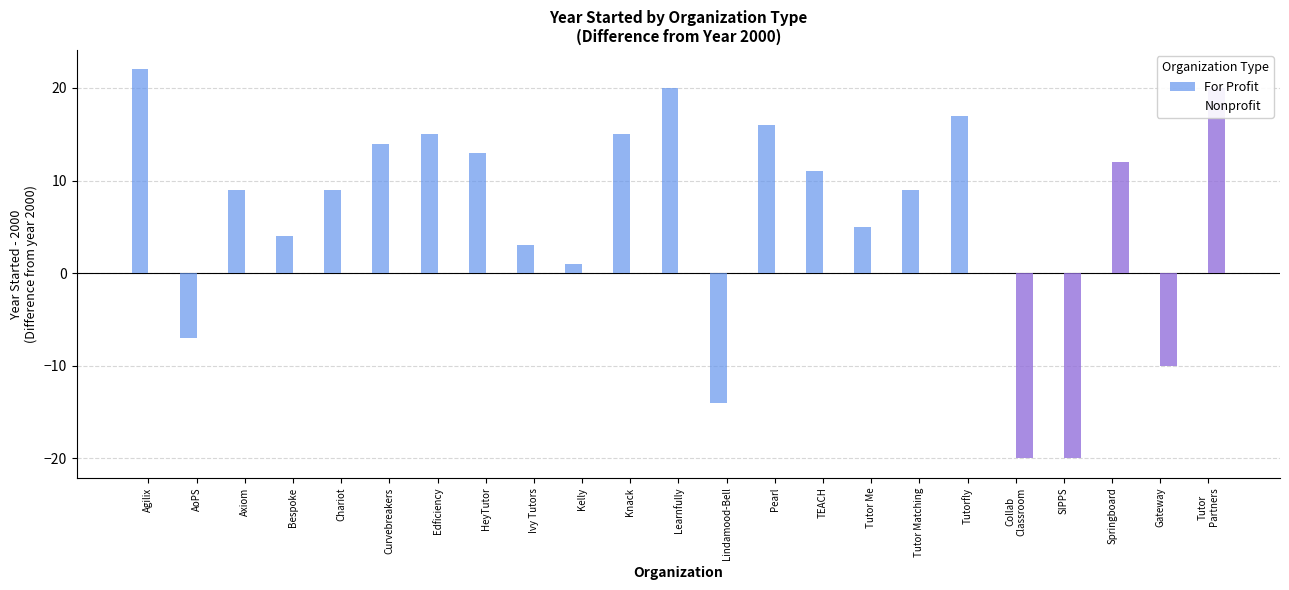

Where does the For Profit series first go above 9?

Agilix